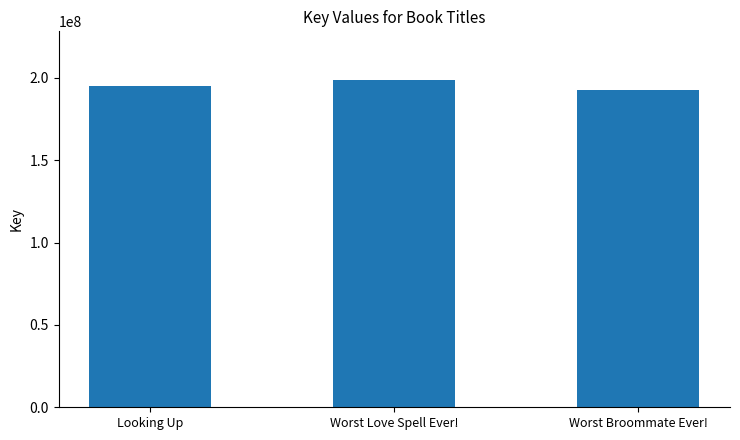

Does the chart contain stacked bars?

No